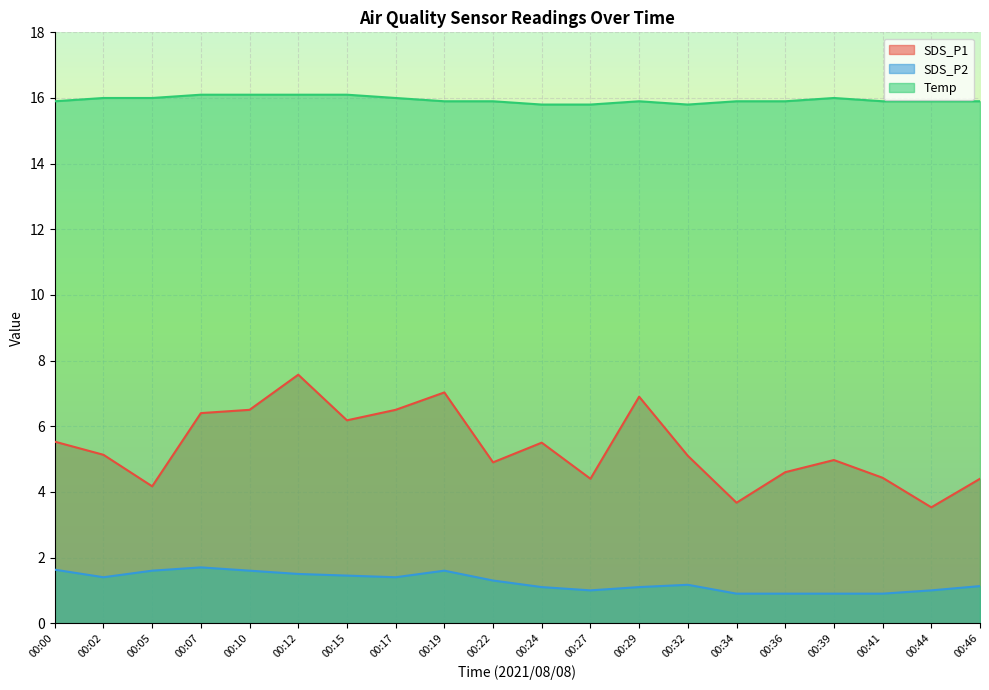

What is the total value across all series at 00:15?

23.7